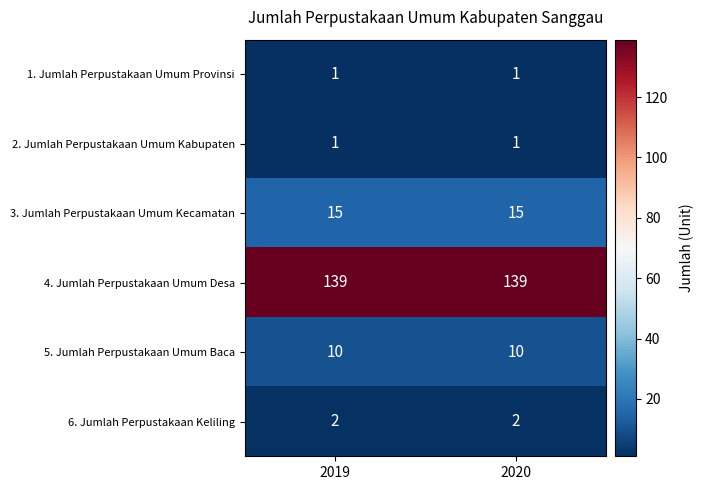

What is the spread (max minus min) of values at 2020?

138